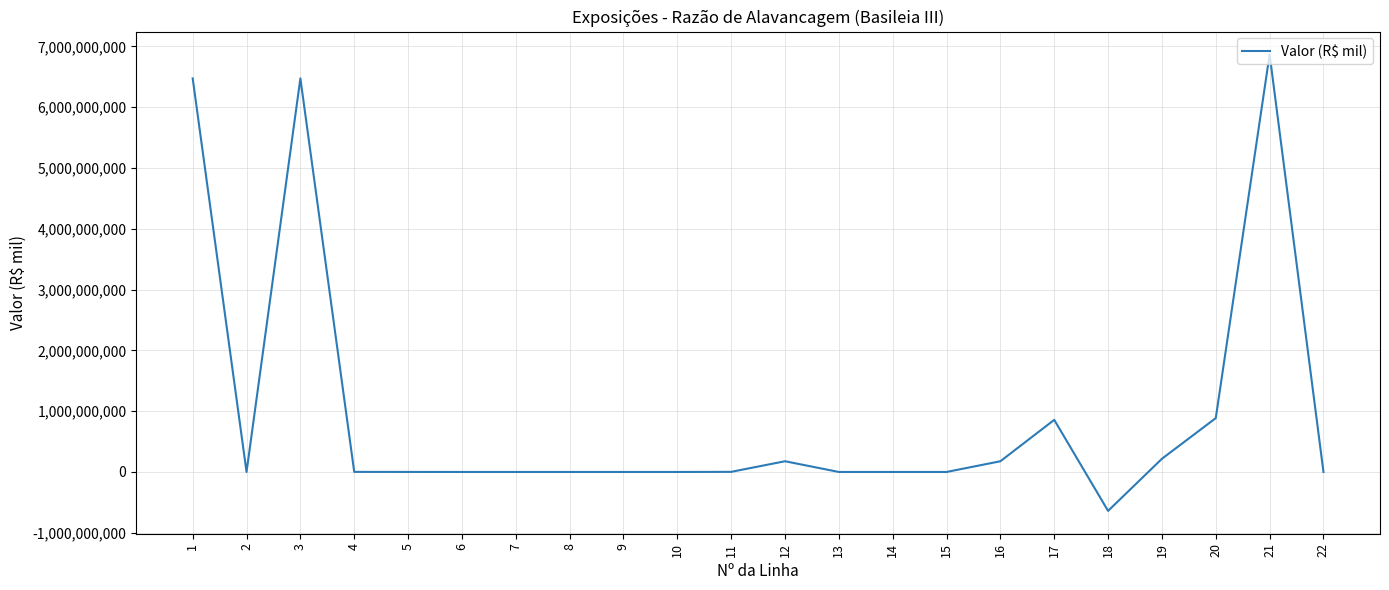

At which category does the chart reach its peak across all series?

21